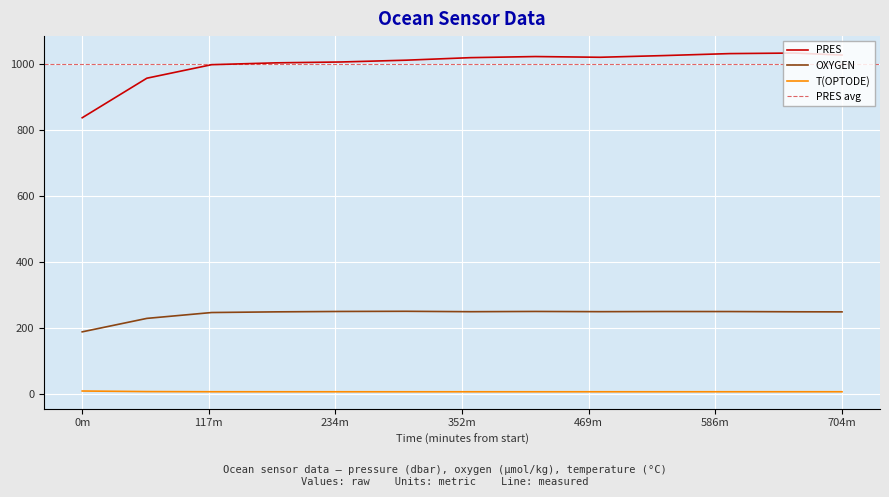

True or false: OXYGEN and PRES intersect in this chart.

False